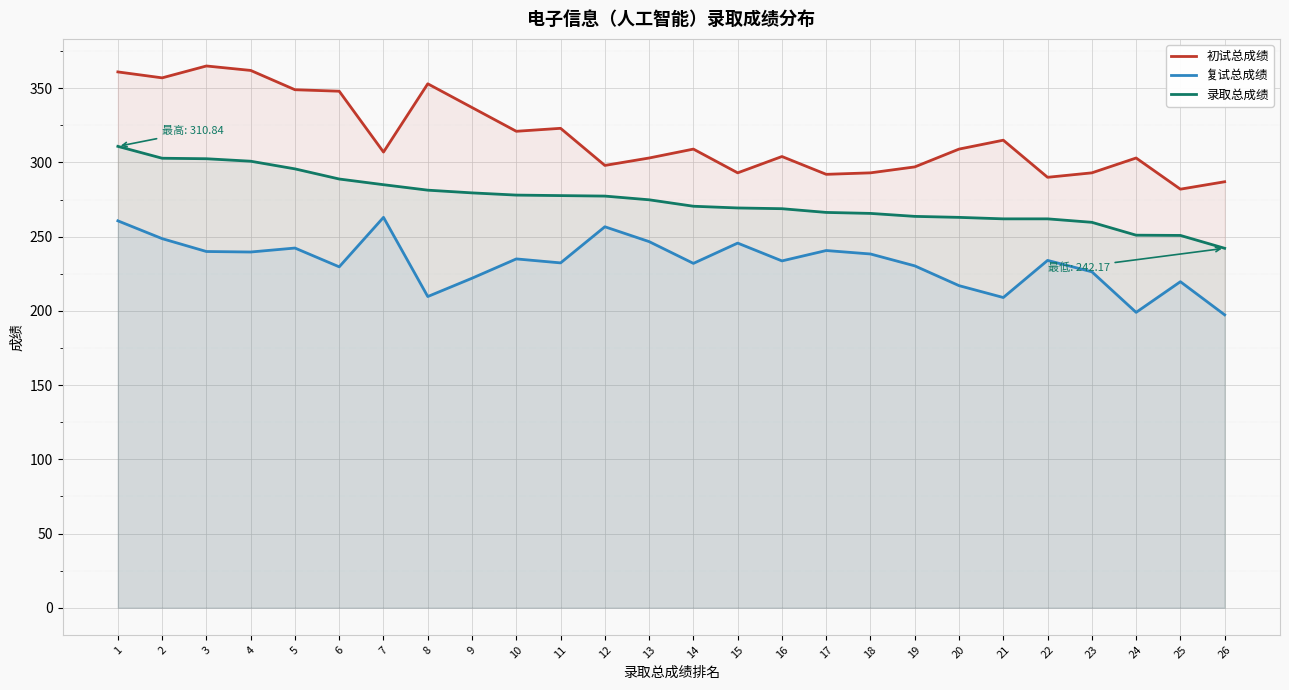

How many lines are shown in the chart?

3